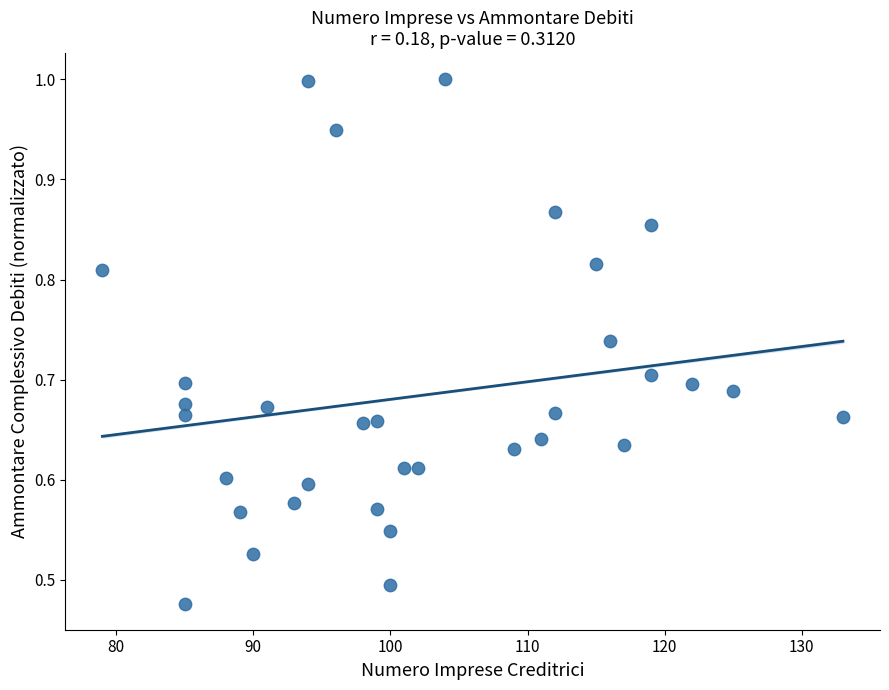

What is the range of X values (max minus min)?

54.0